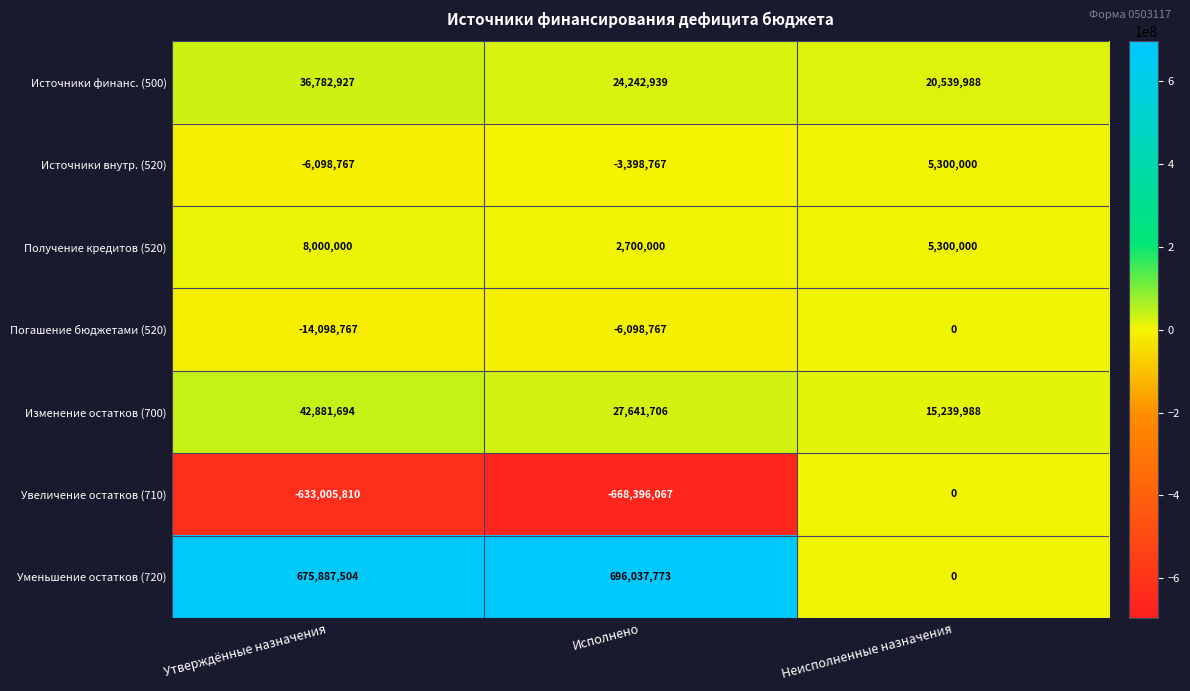

What is the total value across all series at Неисполненные назначения?

46379976